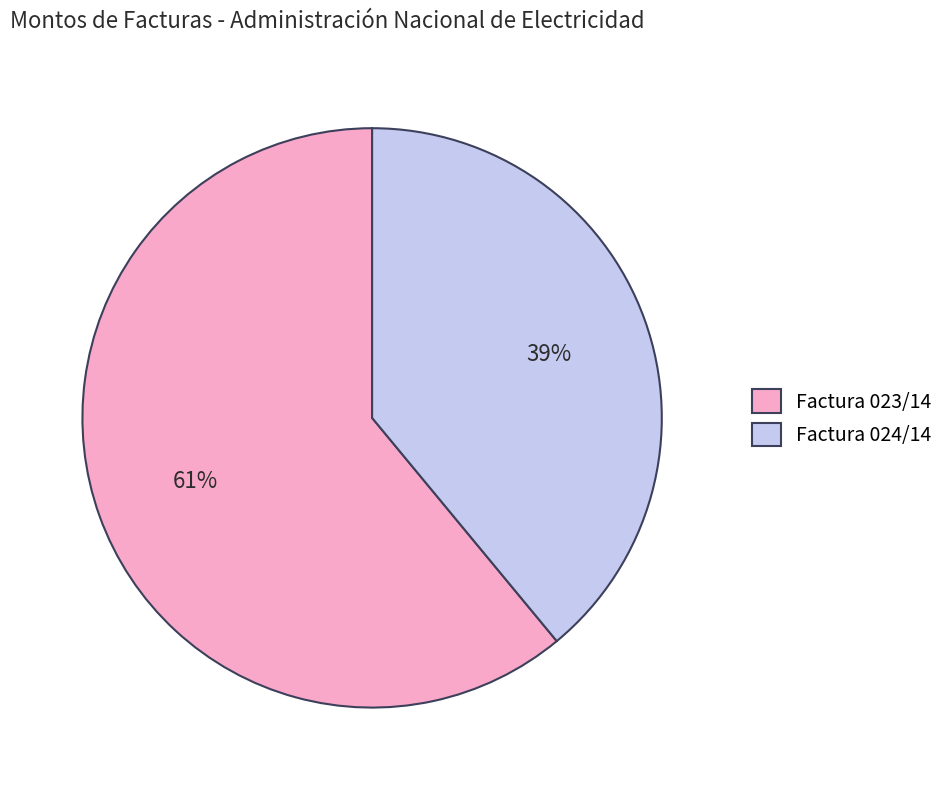

Do Factura 024/14 and Factura 023/14 together represent more than half of the pie?

Yes